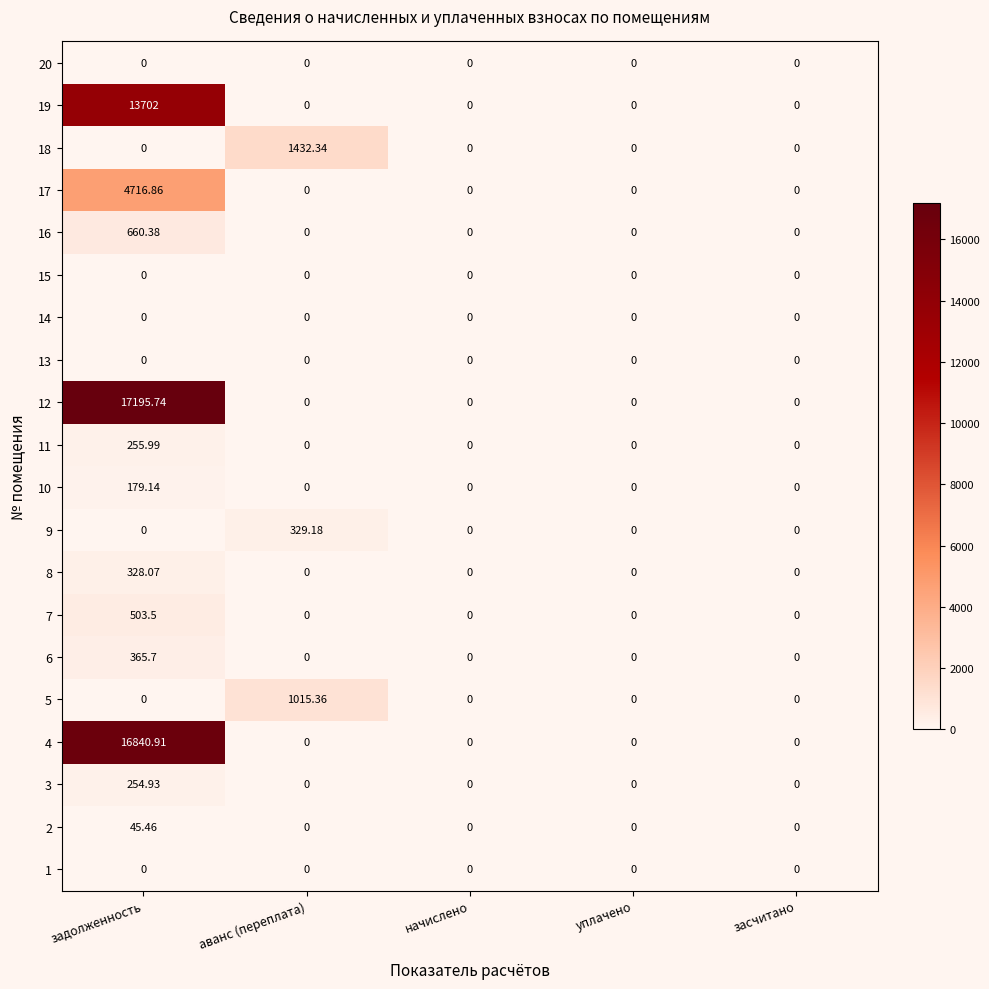

Which category has the highest value across all series?

задолженность